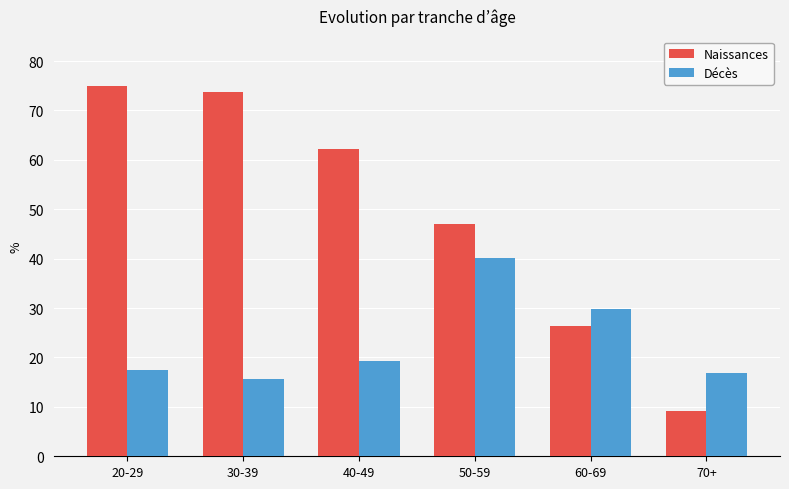

What position from the left is 20-29?

1